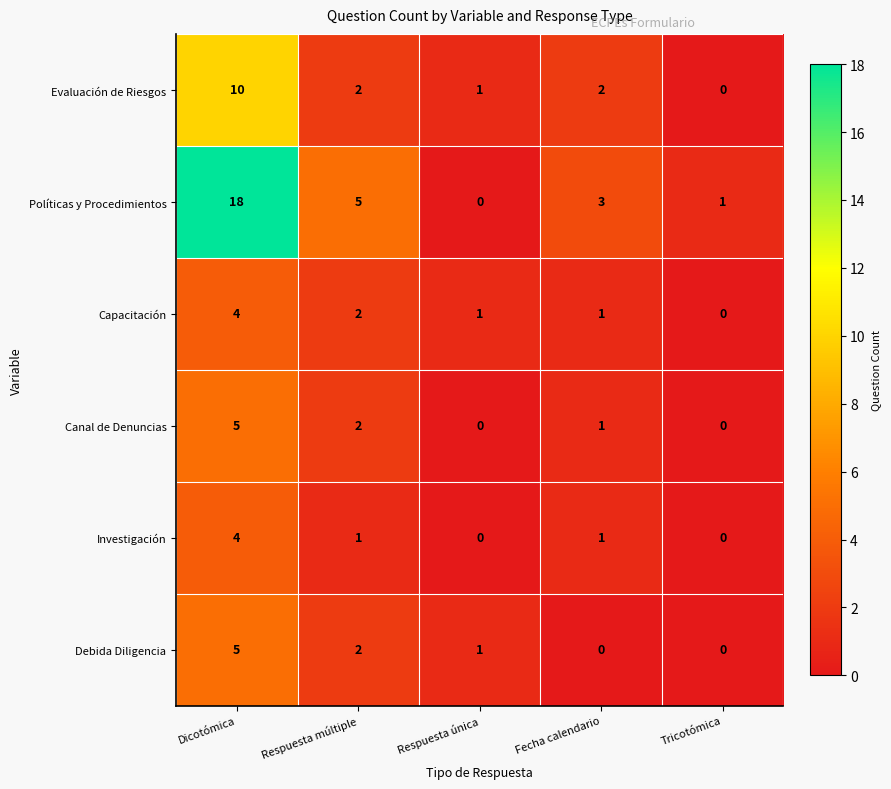

Which series has the largest range (max minus min)?

Políticas y Procedimientos